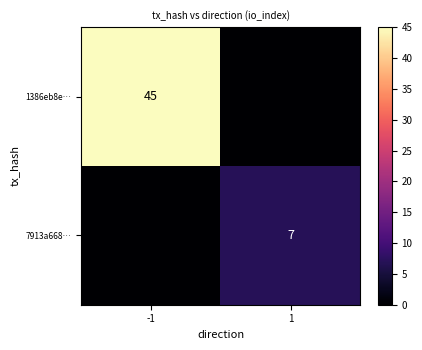

The value of 1386eb8e… at -1 is 80. True or false?

False